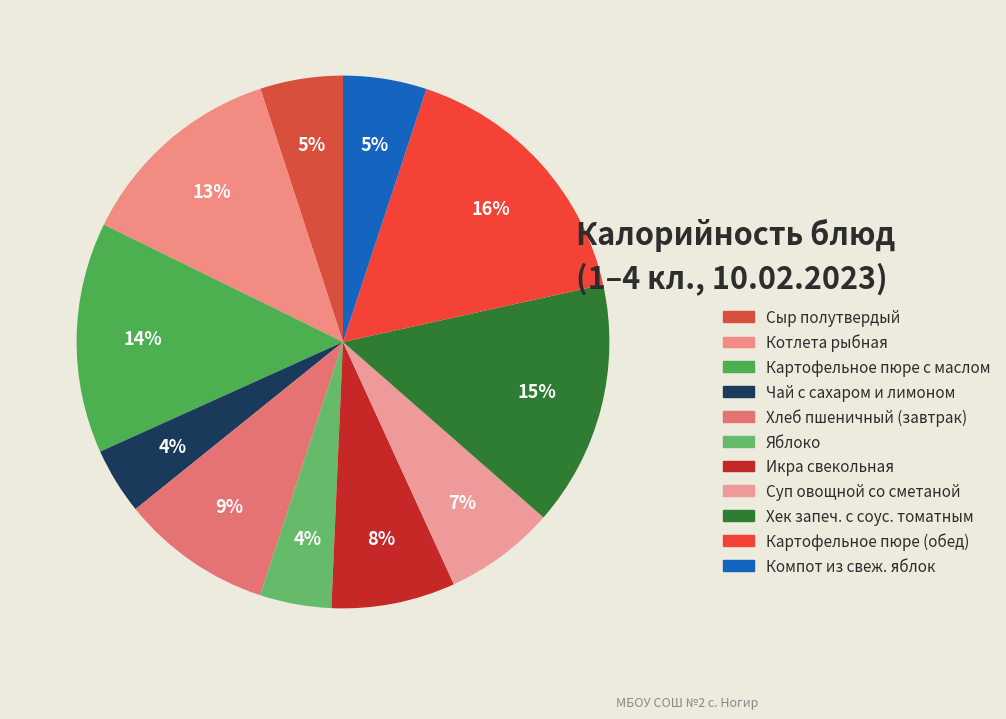

To the nearest percent, what is the difference between the Хек запеч. с соус. томатным and Сыр полутвердый slice percentages?

10%